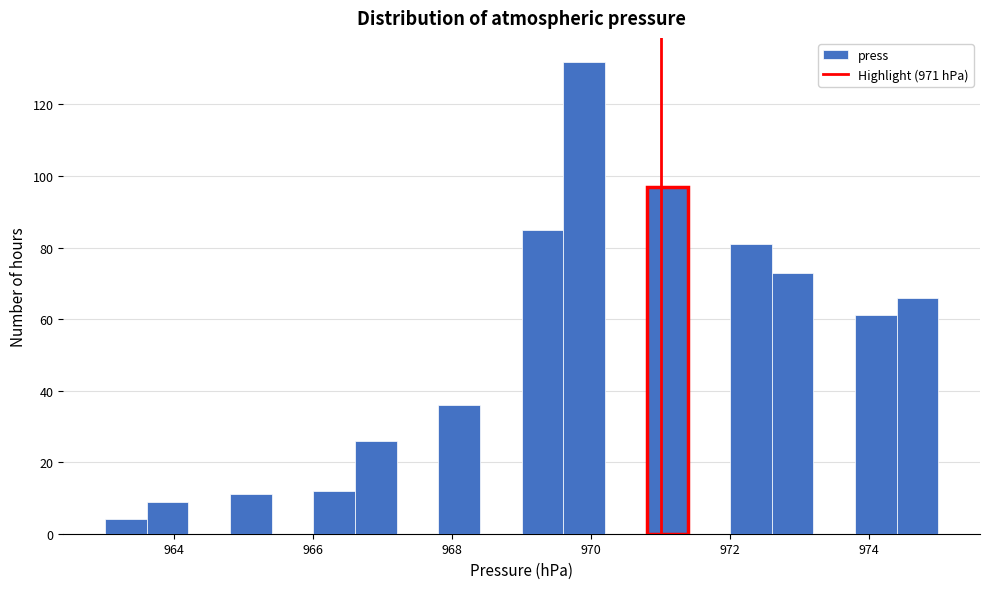

Around what value on the x-axis is the tallest bar? Give the approximate position of its centre, as read against the axis.

970.0